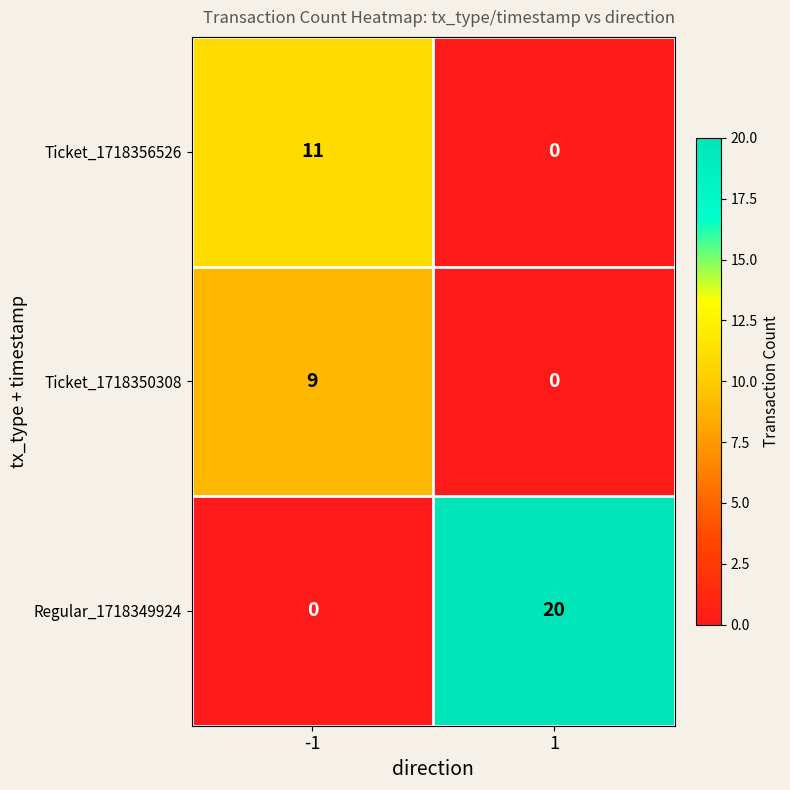

What is the difference between the Ticket_1718350308 values at -1 and 1?

9